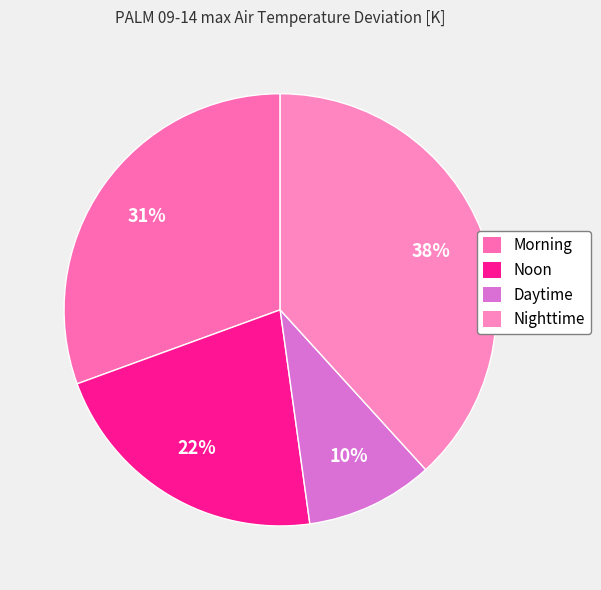

Is there any slice that represents more than half of the pie?

No